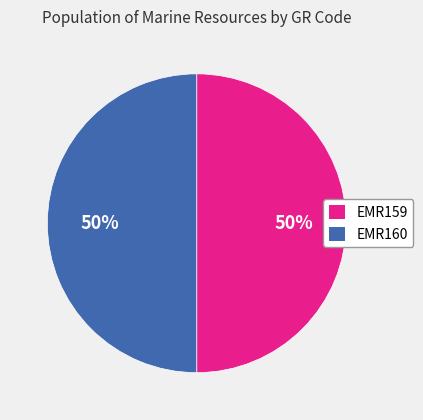

The EMR159 slice represents 50% of the pie. True or false?

True